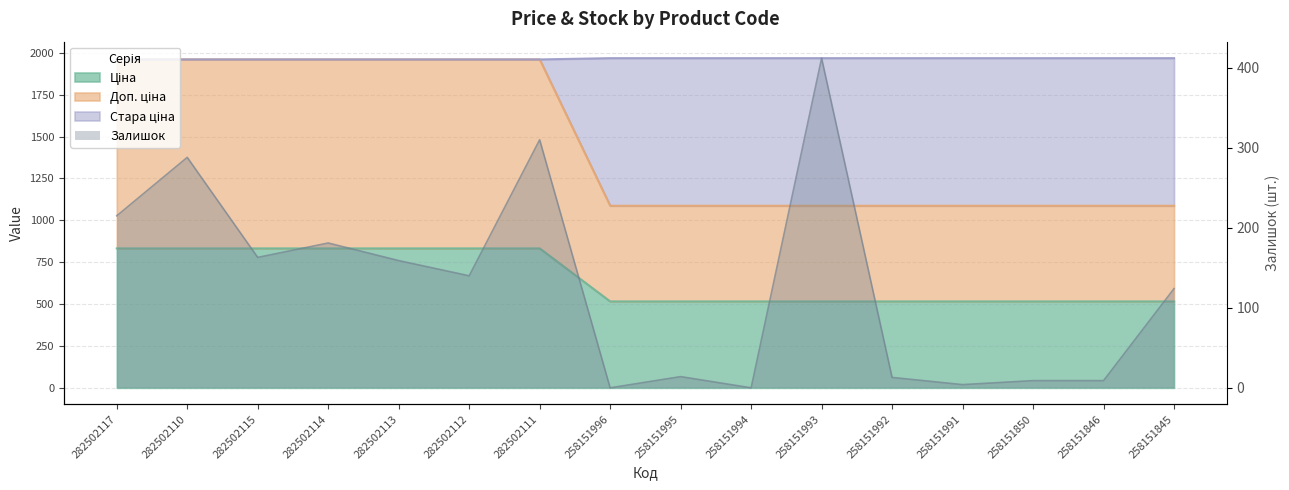

How many lines are shown in the chart?

4